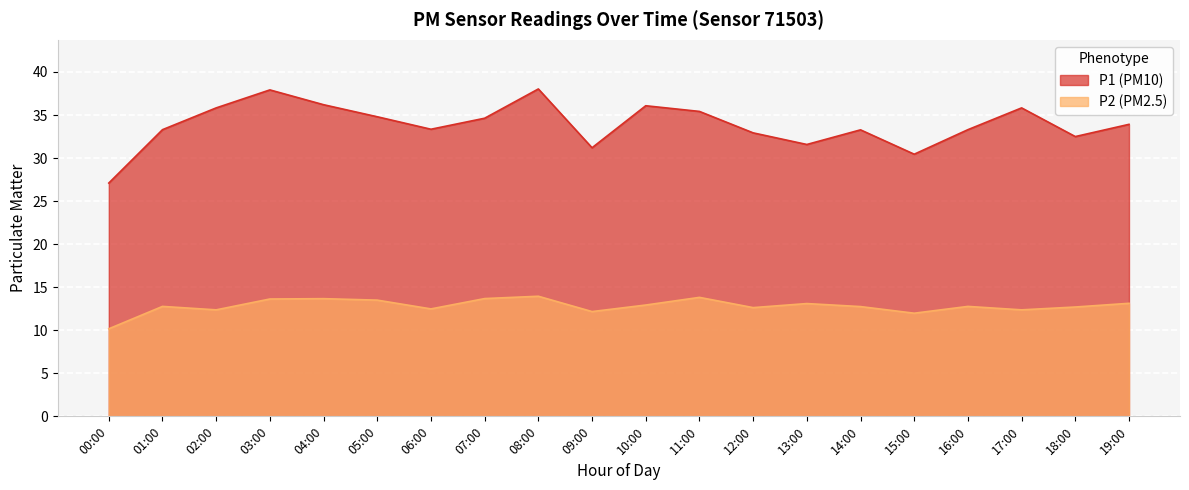

Reading left to right, extract all data points from this chart.

P1: 00:00=27.1	01:00=33.3	02:00=35.8	03:00=37.9	04:00=36.2	05:00=34.8	06:00=33.4	07:00=34.6	08:00=38.0	09:00=31.2	10:00=36.1	11:00=35.4	12:00=32.9	13:00=31.6	14:00=33.3	15:00=30.4	16:00=33.3	17:00=35.8	18:00=32.5	19:00=33.9
P2: 00:00=10.2	01:00=12.8	02:00=12.4	03:00=13.6	04:00=13.7	05:00=13.5	06:00=12.5	07:00=13.7	08:00=13.9	09:00=12.2	10:00=12.9	11:00=13.8	12:00=12.6	13:00=13.1	14:00=12.8	15:00=12.0	16:00=12.8	17:00=12.4	18:00=12.7	19:00=13.1